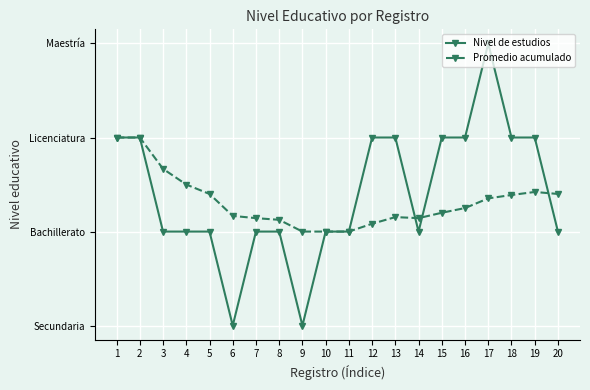

True or false: Nivel de estudios has more than 0 points higher than both neighbors.

True